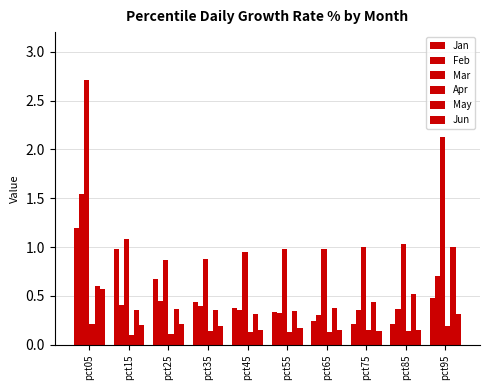

What is the value of the Apr bar at the 2nd from the left?

0.1